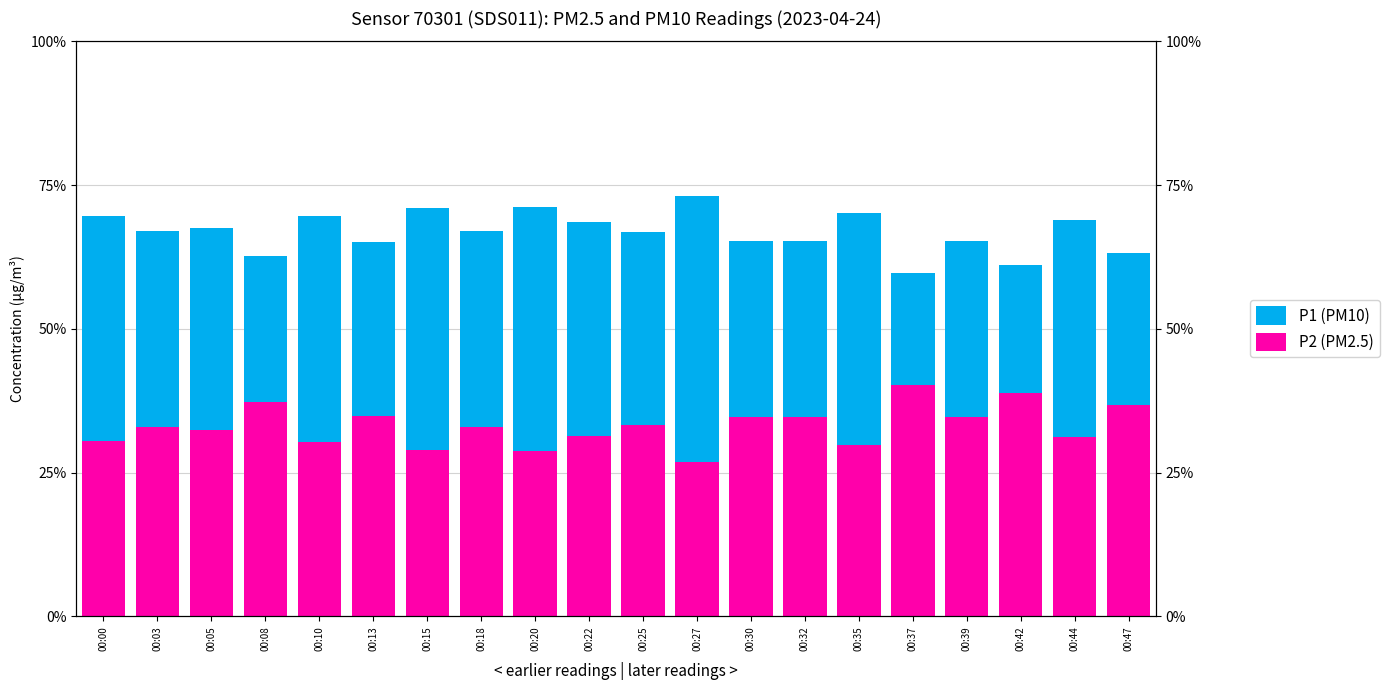

Is it true that P1 (PM10) equals 39.0 at 00:08?

False